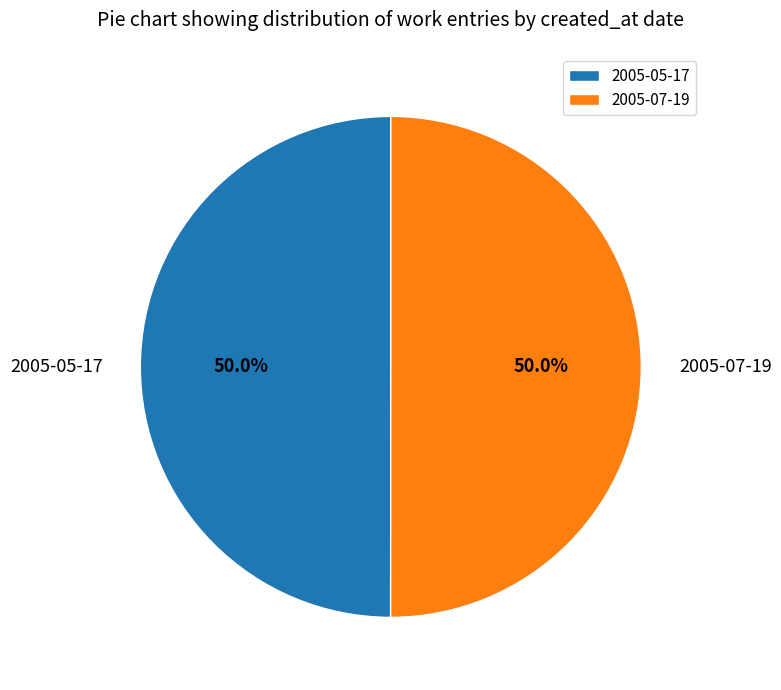

What is the ratio of the value at 2005-05-17 to the value at 2005-07-19?

1.0